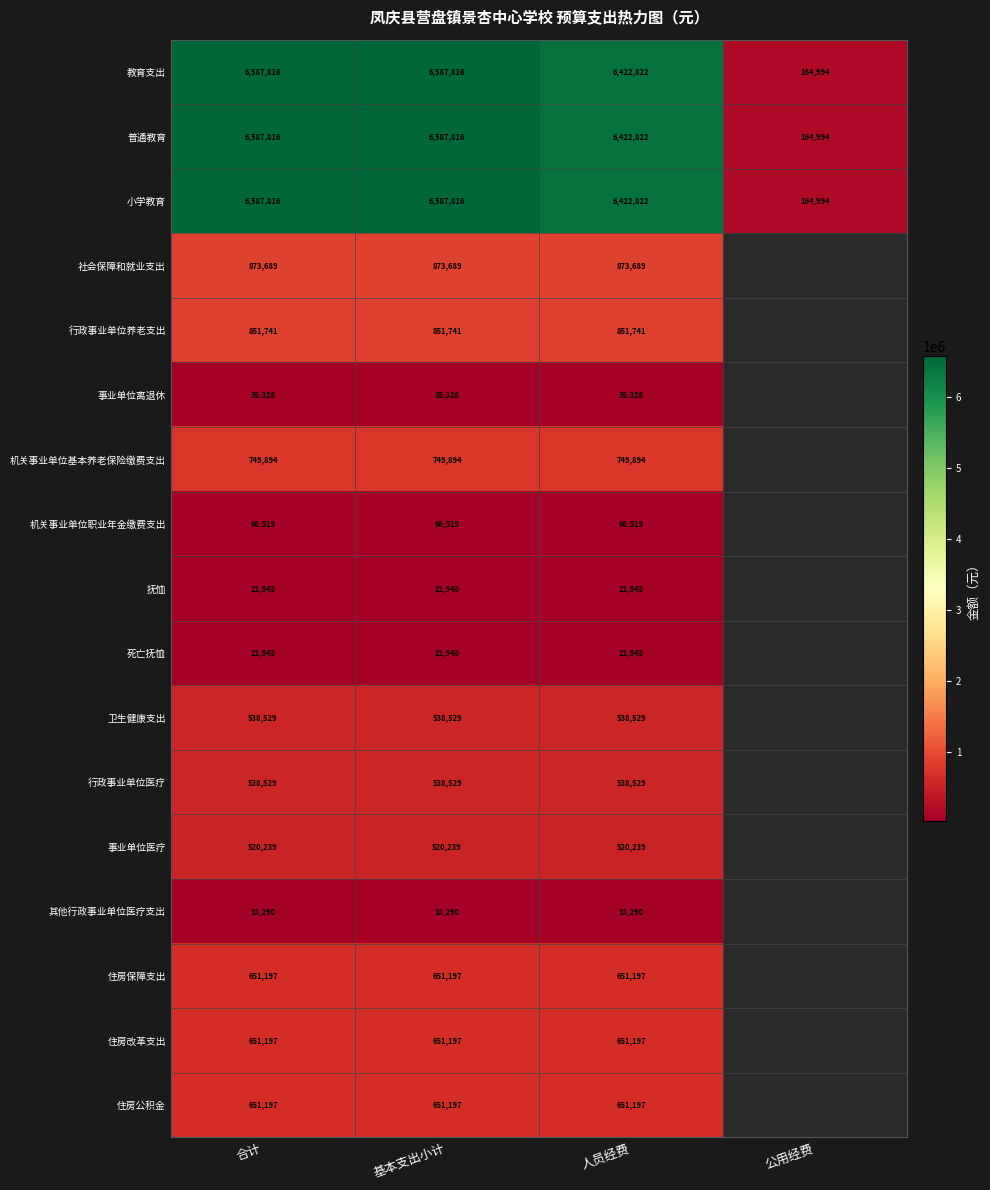

Is the value of 住房公积金 at 合计 greater than the value of 普通教育 at 人员经费?

No